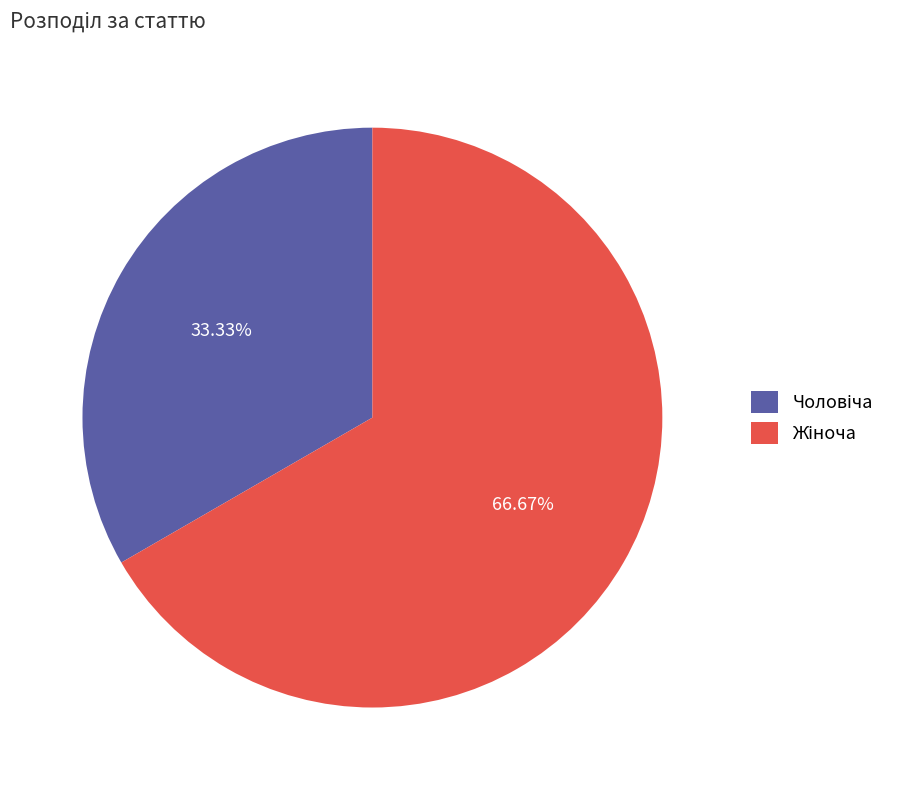

Is there any slice that represents more than half of the pie?

Yes